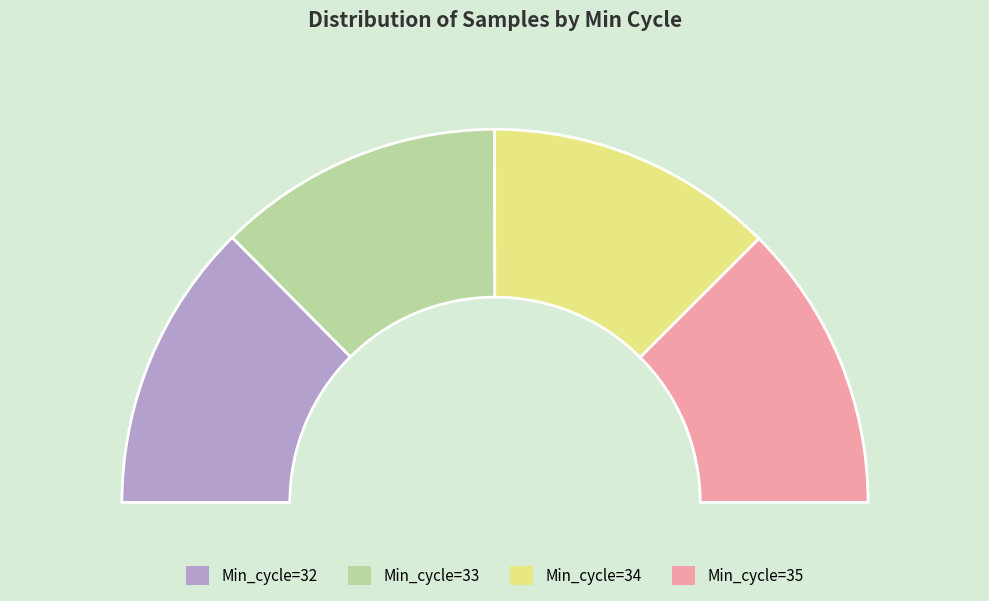

To the nearest percent, what is the combined percentage of Min_cycle=32 and Min_cycle=34?

50%